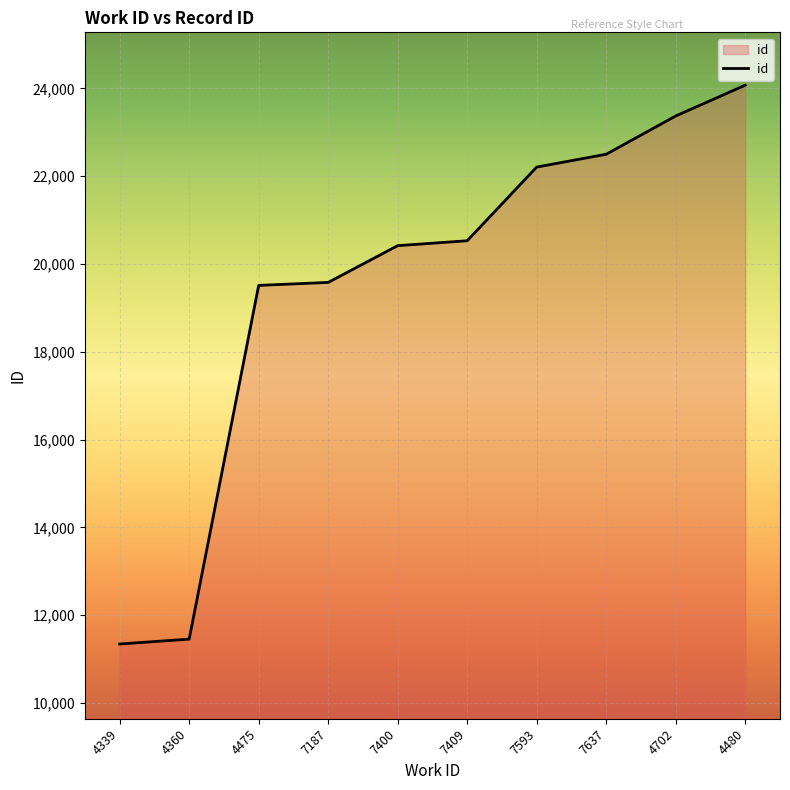

Reading right to left, extract all data points from this chart.

4480=24073	4702=23372	7637=22500	7593=22208	7409=20530	7400=20418	7187=19581	4475=19513	4360=11457	4339=11346